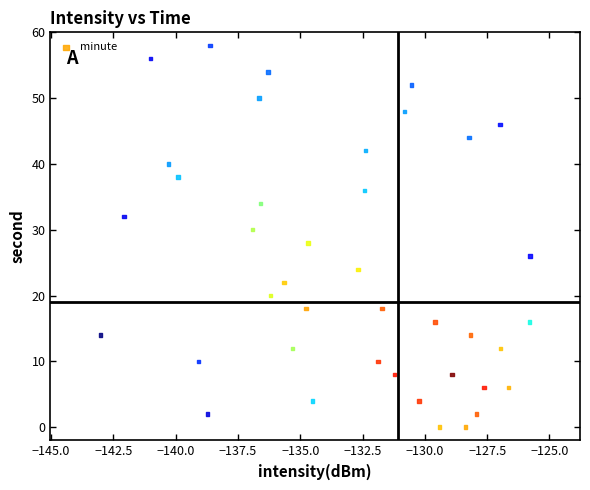

What is the range of Y values (max minus min)?

58